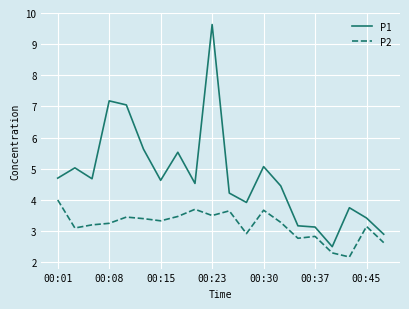

What is the greatest value displayed?

9.6